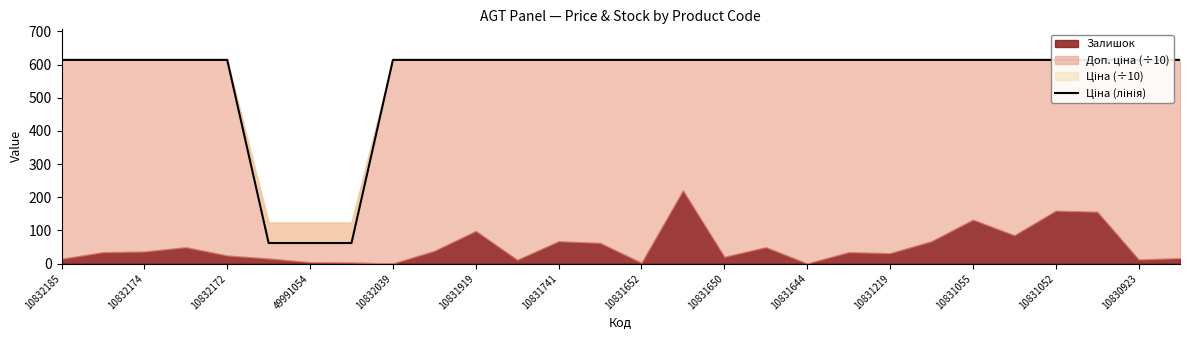

True or false: there are more than 0 points higher than both neighbors.

False